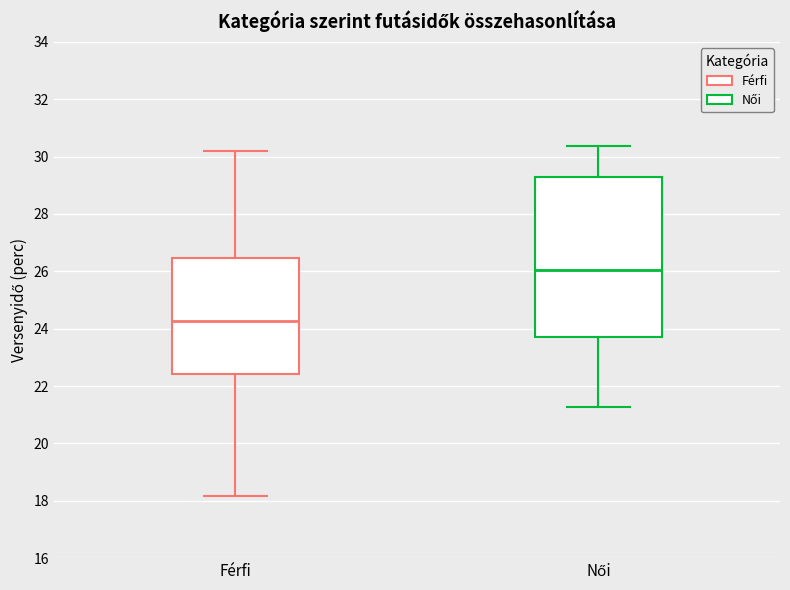

Reading left to right, transcribe this box plot: for each box, give where its median line is, the range the box spans, and where its two whiskers end, as read against the y-axis. The values are not printed on the chart, so give them approximately, as read against the axis.

Férfi: median 24.2, box 22.4 to 26.4, whiskers 18.2 to 30.2
Női: median 26.0, box 23.8 to 29.2, whiskers 21.2 to 30.4